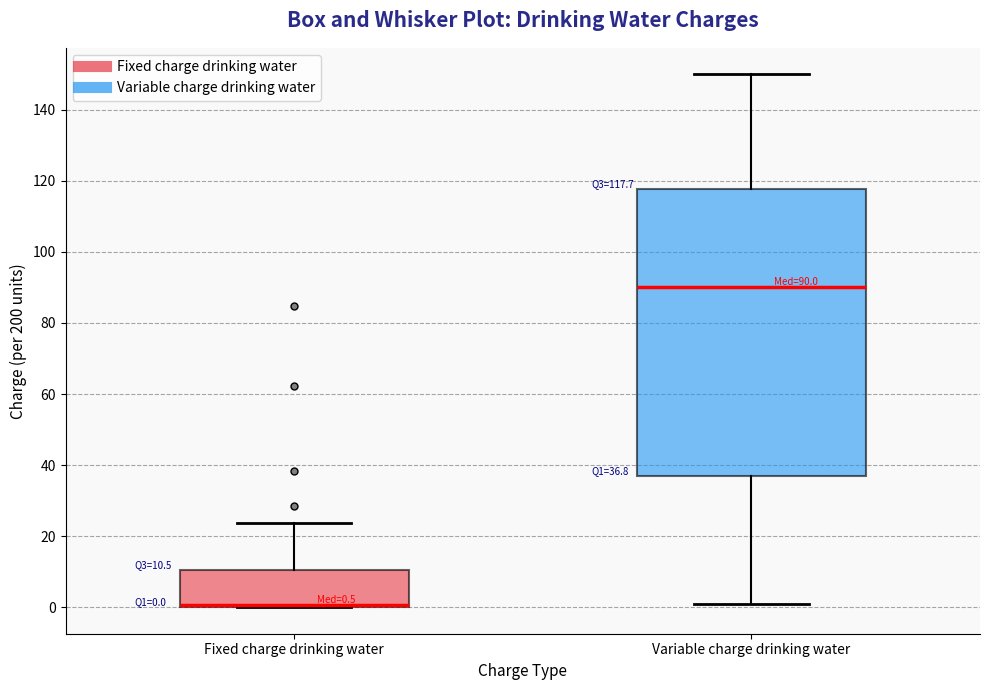

Which box is the tallest, from its lower edge to its upper edge?

Variable charge drinking water